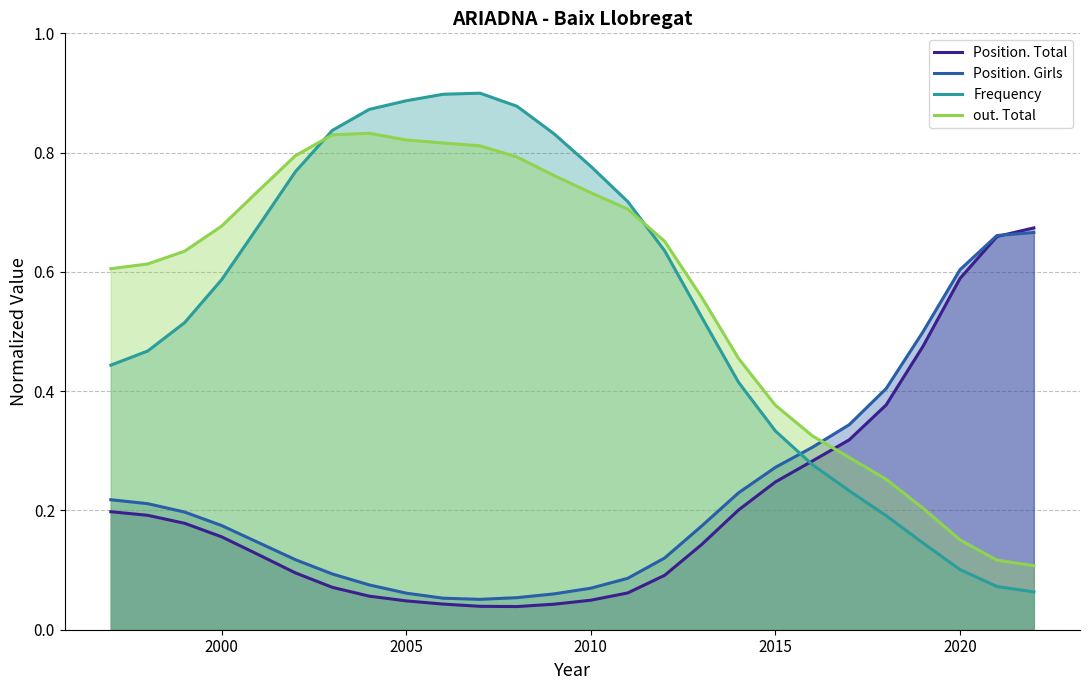

Reading left to right, list all the values displayed in this chart.

Position. Total: 0.2	0.2	0.2	0.2	0.1	0.1	0.1	0.1	0.0	0.0	0.0	0.0	0.0	0.0	0.1	0.1	0.1	0.2	0.2	0.3	0.3	0.4	0.5	0.6	0.7	0.7
Position. Girls: 0.2	0.2	0.2	0.2	0.1	0.1	0.1	0.1	0.1	0.1	0.1	0.1	0.1	0.1	0.1	0.1	0.2	0.2	0.3	0.3	0.3	0.4	0.5	0.6	0.7	0.7
Frequency: 0.4	0.5	0.5	0.6	0.7	0.8	0.8	0.9	0.9	0.9	0.9	0.9	0.8	0.8	0.7	0.6	0.5	0.4	0.3	0.3	0.2	0.2	0.1	0.1	0.1	0.1
out. Total: 0.6	0.6	0.6	0.7	0.7	0.8	0.8	0.8	0.8	0.8	0.8	0.8	0.8	0.7	0.7	0.7	0.6	0.5	0.4	0.3	0.3	0.3	0.2	0.2	0.1	0.1